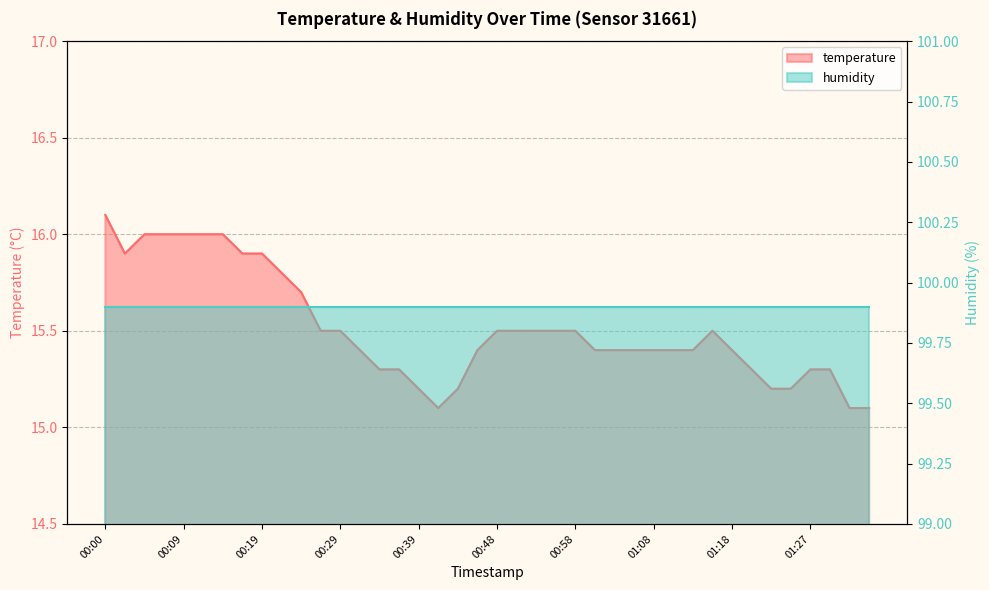

What is the label of the 23rd point from the left?

00:53